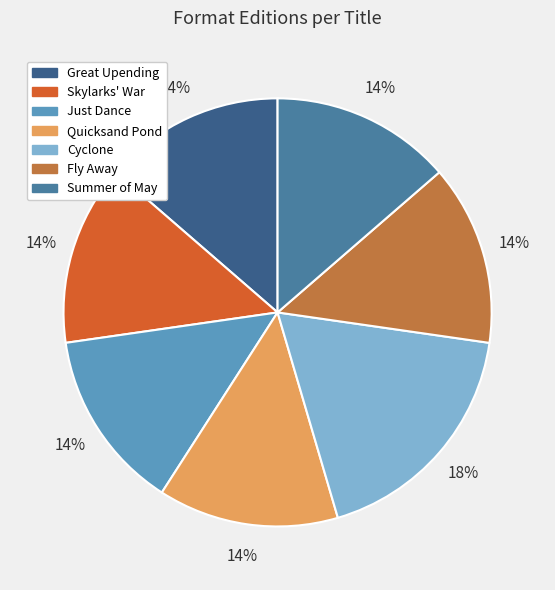

To the nearest percent, what portion does Quicksand Pond represent?

14%